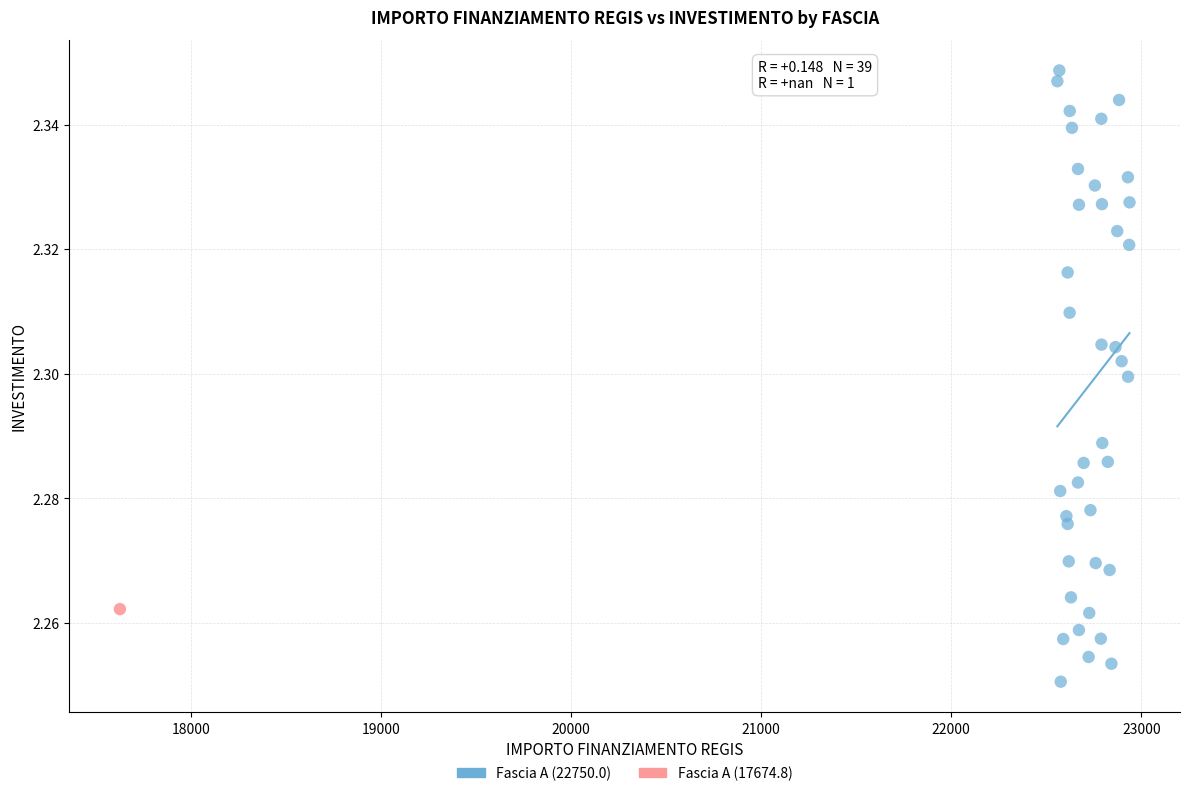

What are all the series names shown in the legend?

Fascia A (22750.0), Fascia A (17674.8)